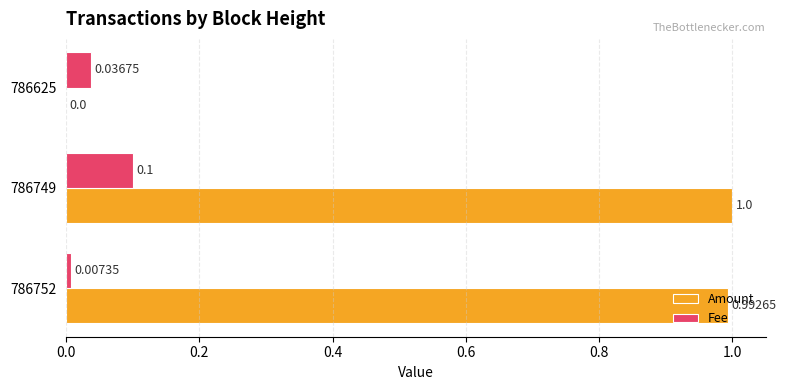

Between 786752 and 786749, which series saw the biggest shift?

Fee